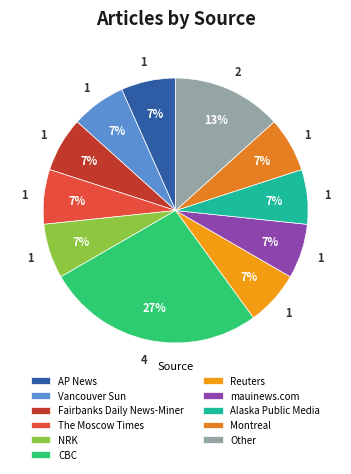

How many segments does this pie chart have?

11